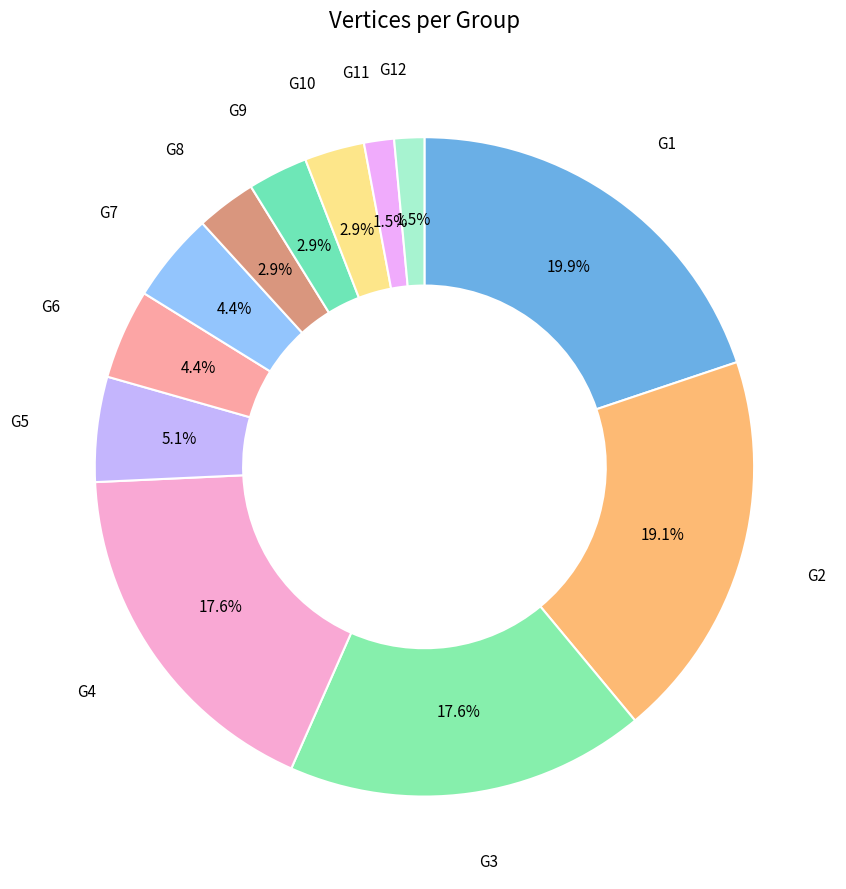

Between G10 and G4, which is larger?

G4